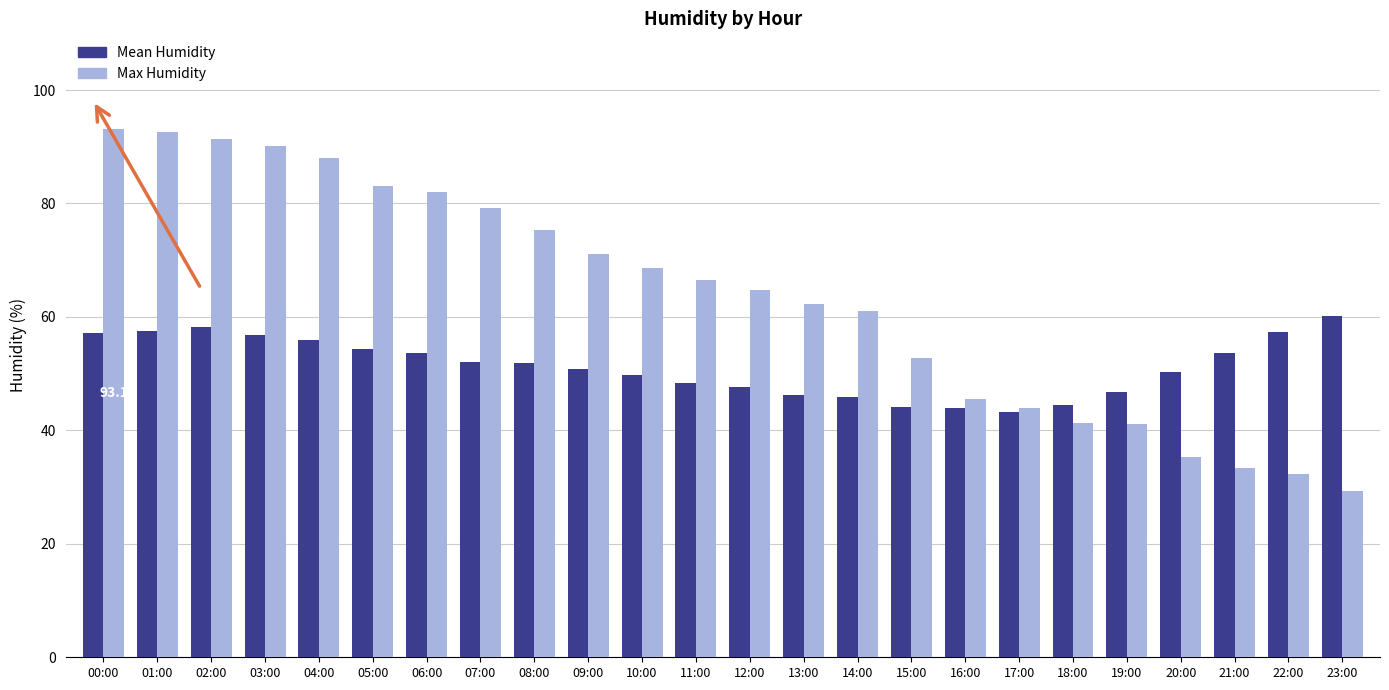

What is the total value across all series at 07:00?

131.3